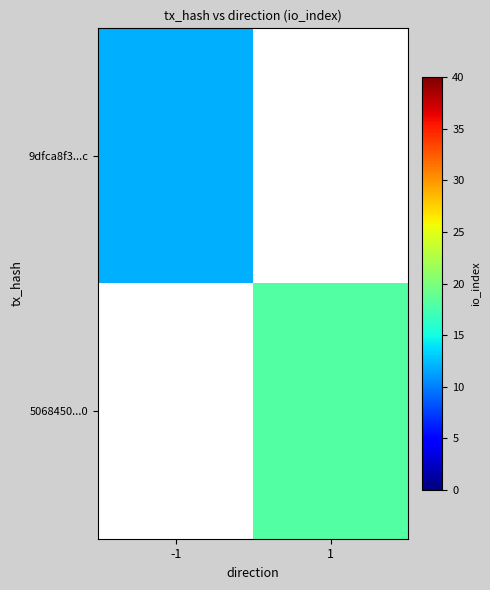

What is the minimum value shown in the chart?

12.0